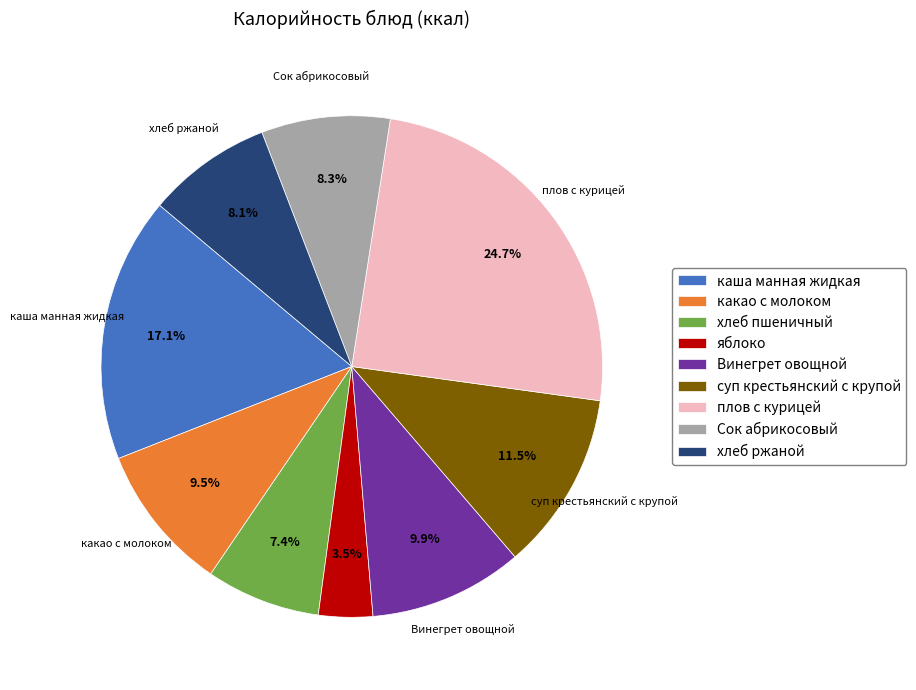

What percentage is NOT represented by яблоко?

96.5%